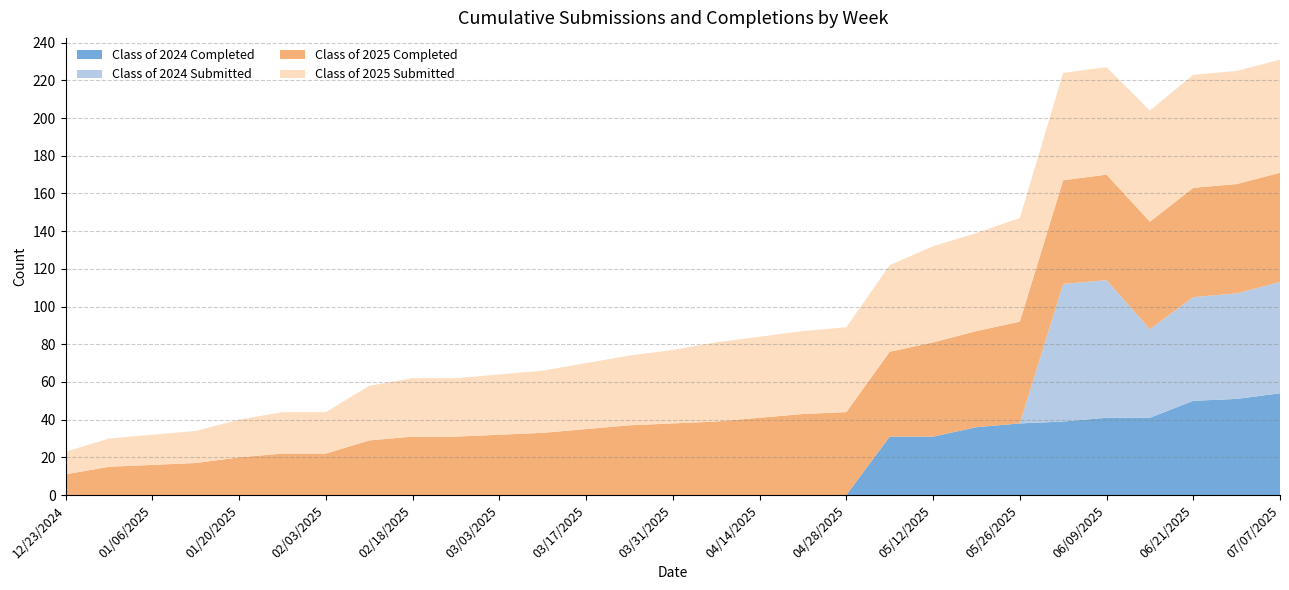

Reading right to left, transcribe all the data shown in this chart.

Class of 2024 Completed: 54	51	50	41	41	39	38	36	31	31	0	0	0	0	0	0	0	0	0	0	0	0	0	0	0	0	0	0	0
Class of 2024 Submitted: 59	56	55	47	73	73	0	0	0	0	0	0	0	0	0	0	0	0	0	0	0	0	0	0	0	0	0	0	0
Class of 2025 Completed: 58	58	58	57	56	55	54	51	50	45	44	43	41	39	38	37	35	33	32	31	31	29	22	22	20	17	16	15	11
Class of 2025 Submitted: 60	60	60	59	57	57	55	52	51	46	45	44	43	42	39	37	35	33	32	31	31	29	22	22	20	17	16	15	12